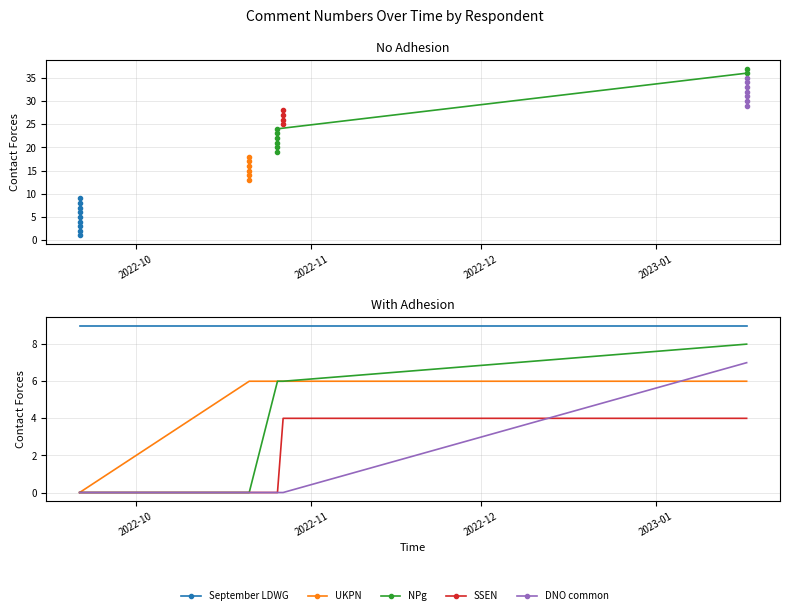

What is the label of the 4th point from the left?

2023-01